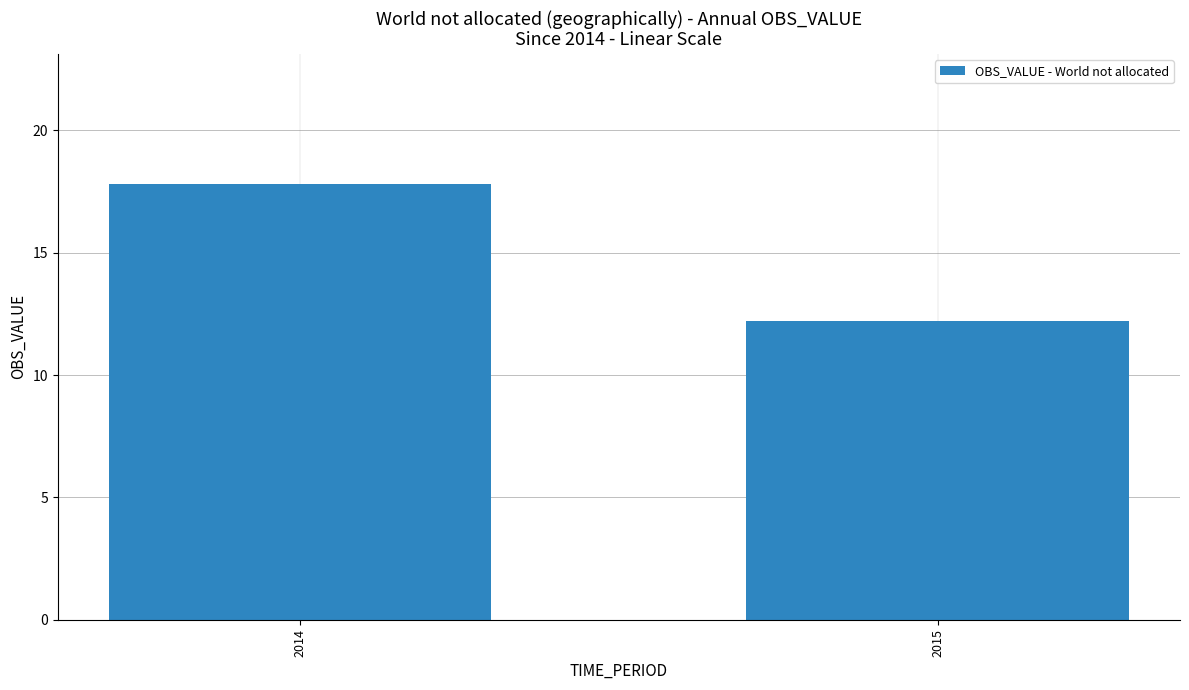

What is the difference between the values at 2014 and 2015?

5.6